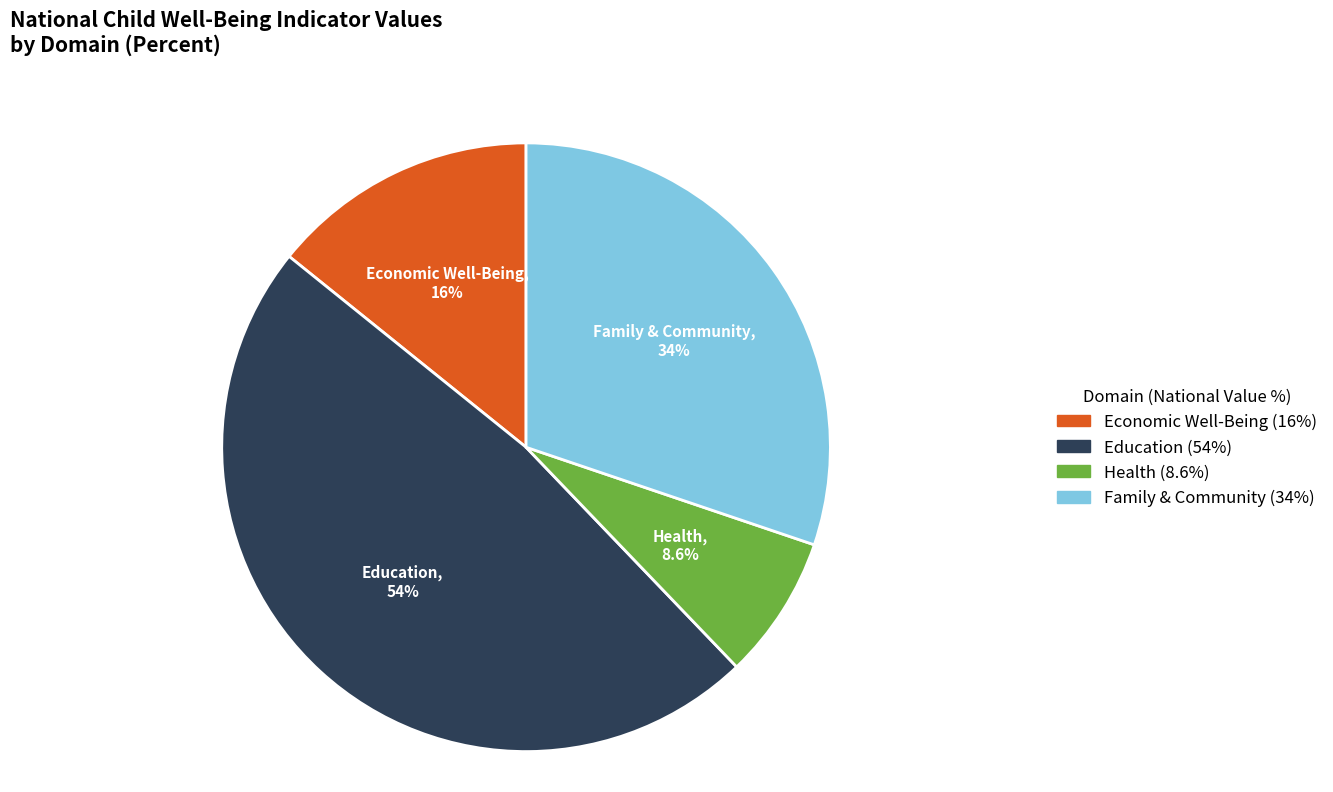

Is there a majority slice in this chart?

No